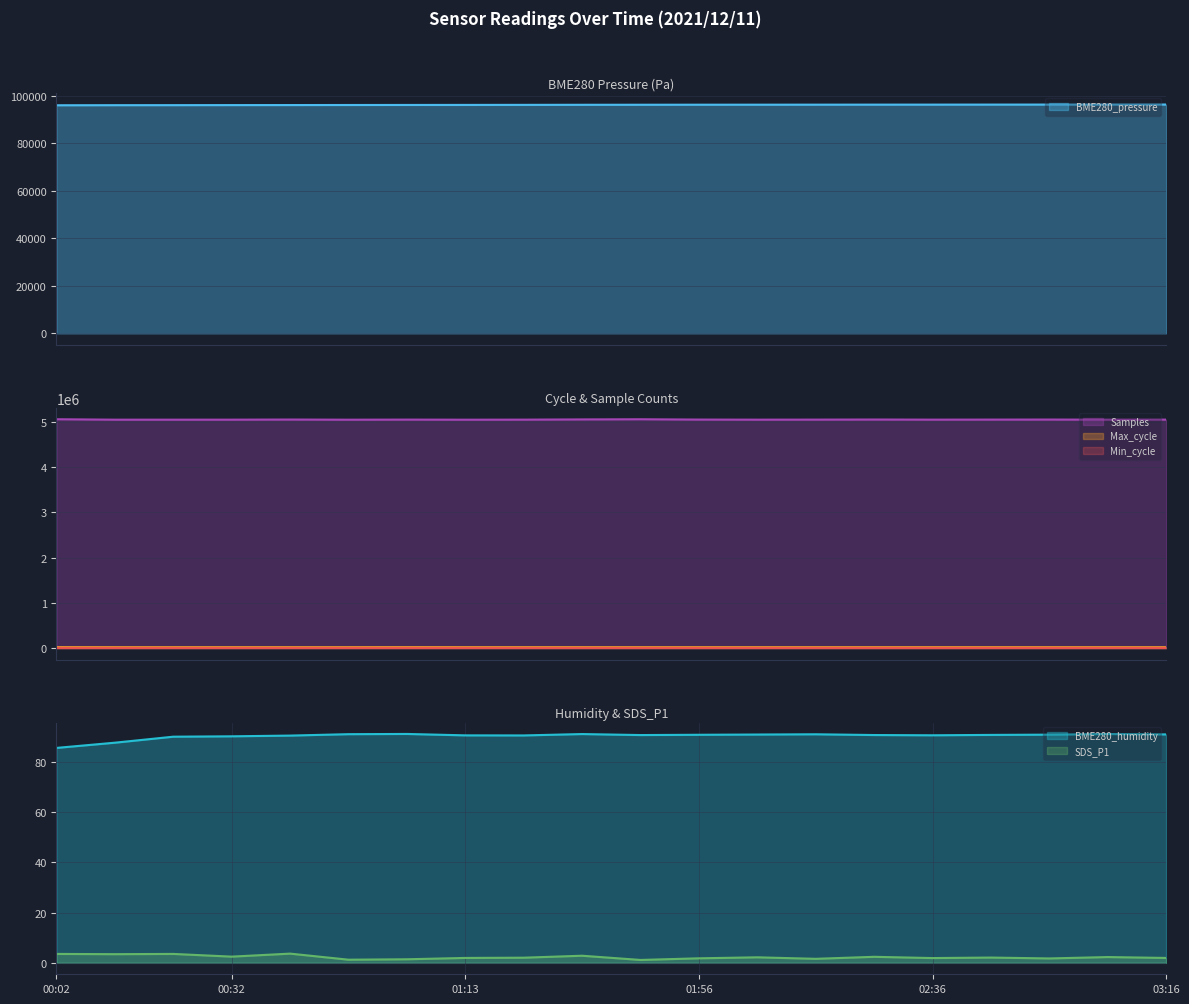

How many values in the Samples series exceed 5047000?

9